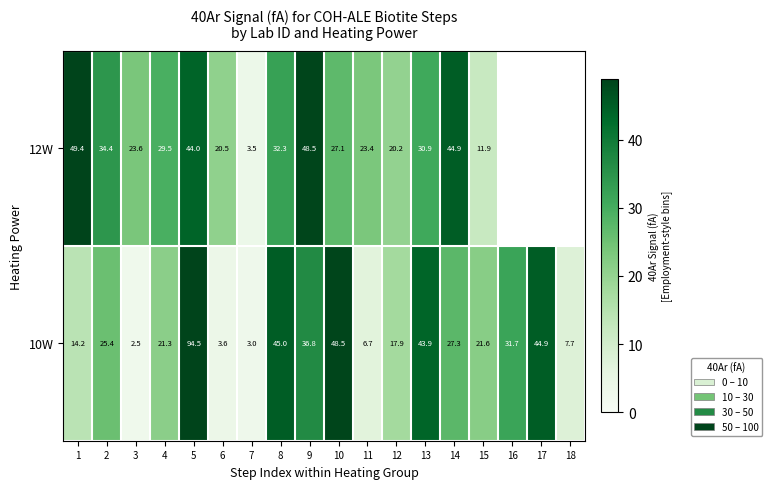

What is the difference between the 12W values at 1 and 4?

19.8